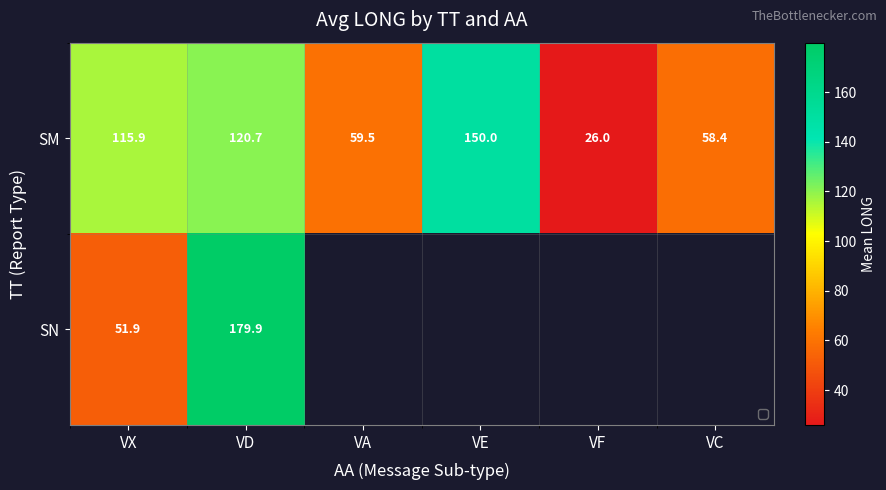

Where does the SM series first go above 115?

VX